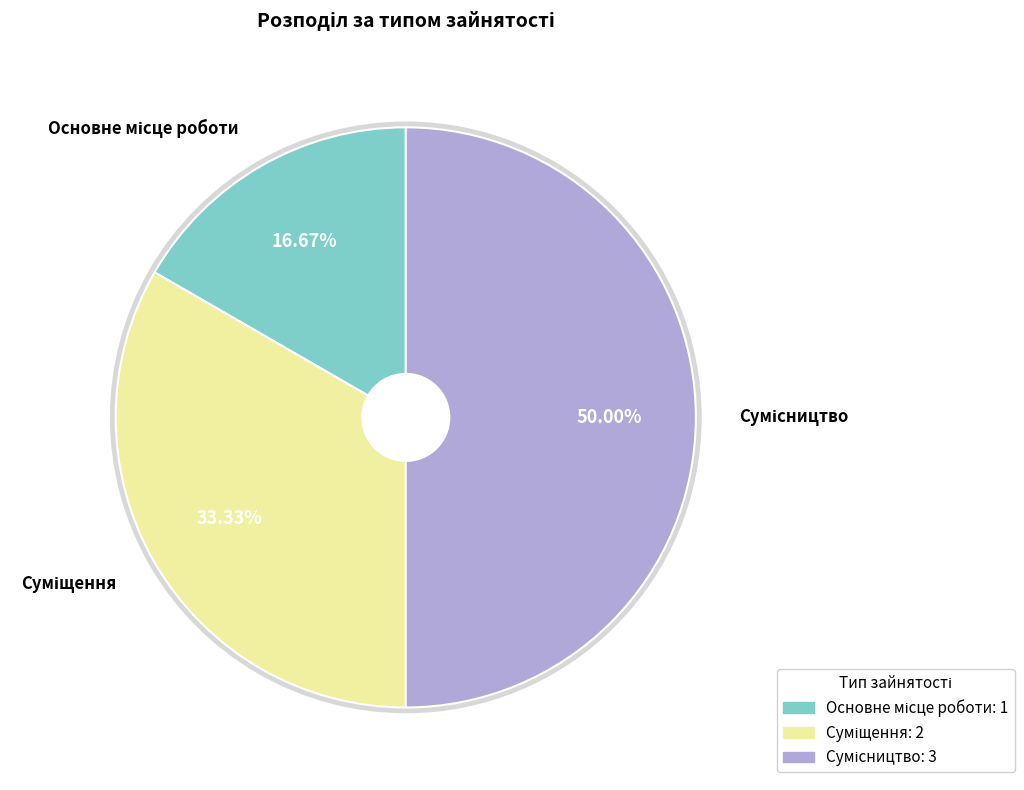

Does Сумісництво represent more than half of the total?

No